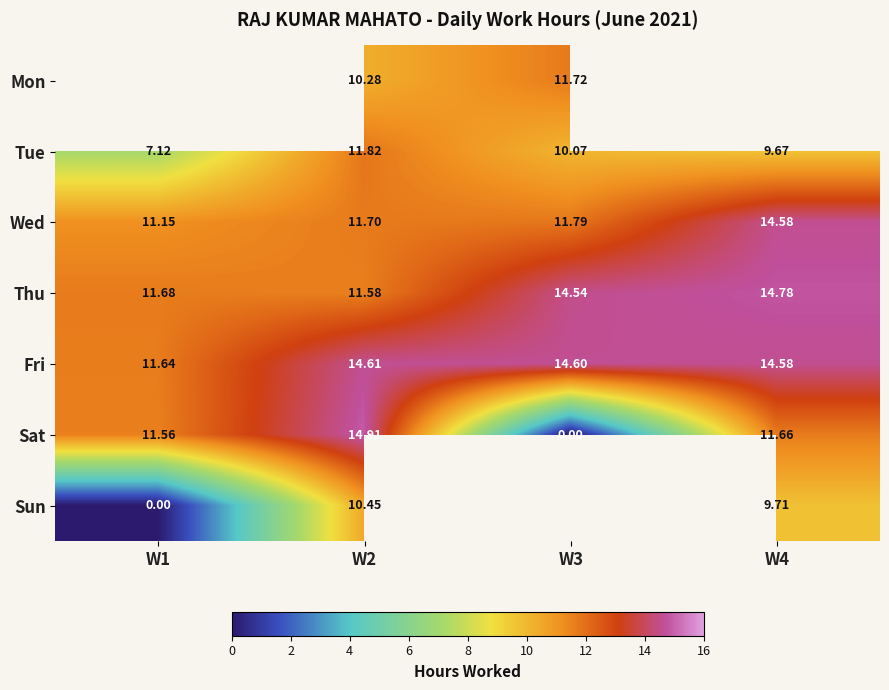

At which category is the sum across all series the highest?

W2